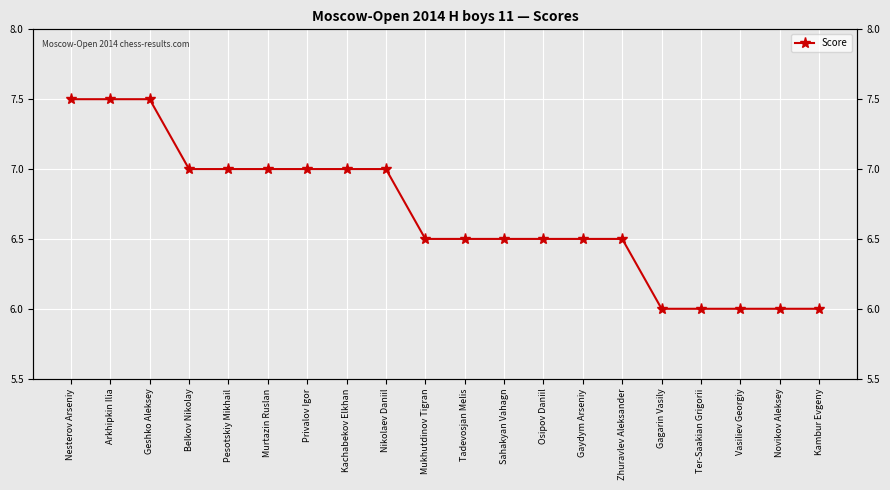

The chart shows a value of 7.0 at Nikolaev Daniil. True or false?

True